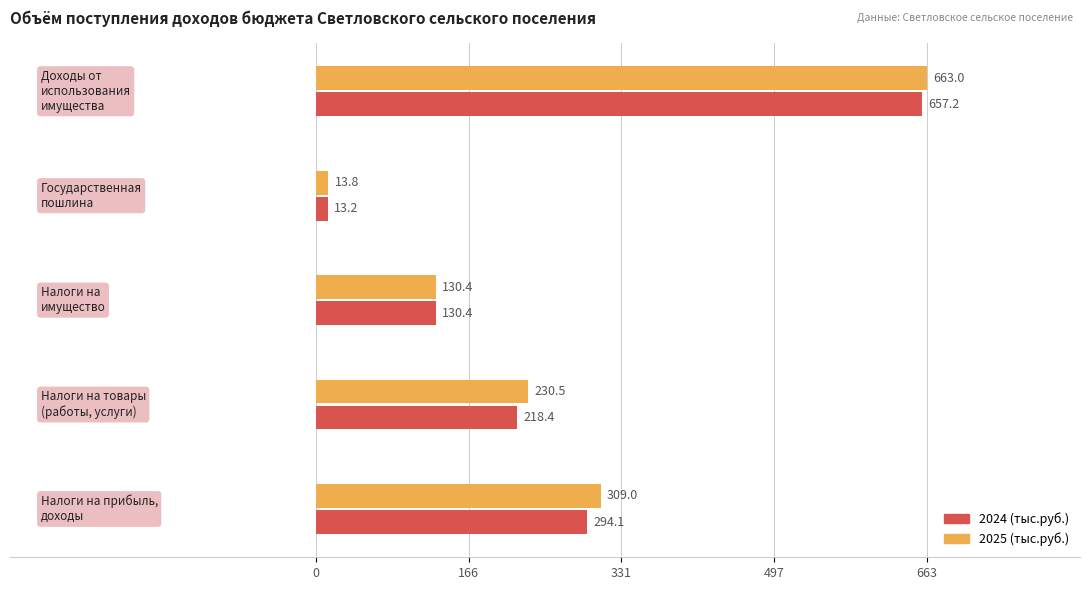

What is the maximum value shown in the chart?

663.0